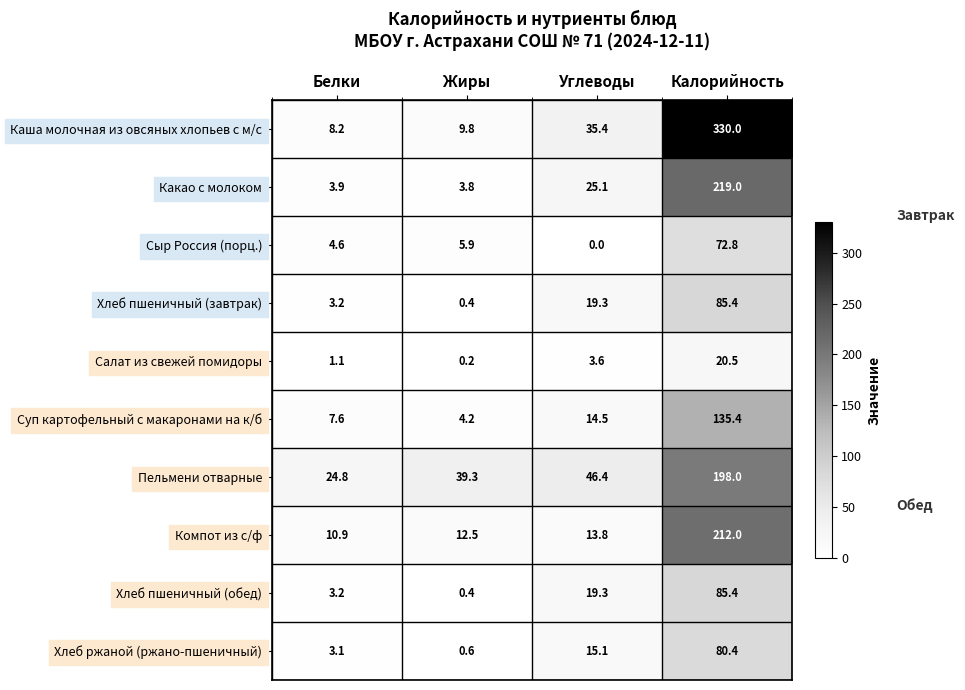

What is the difference between the highest and lowest values at Углеводы?

46.4